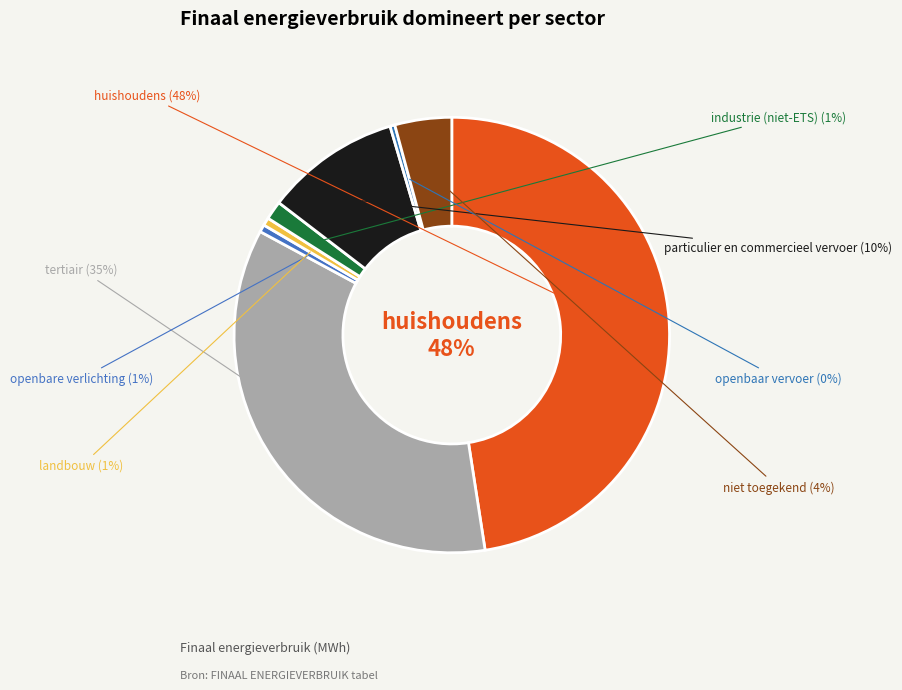

Which category has the smallest portion of the pie?

openbaar vervoer